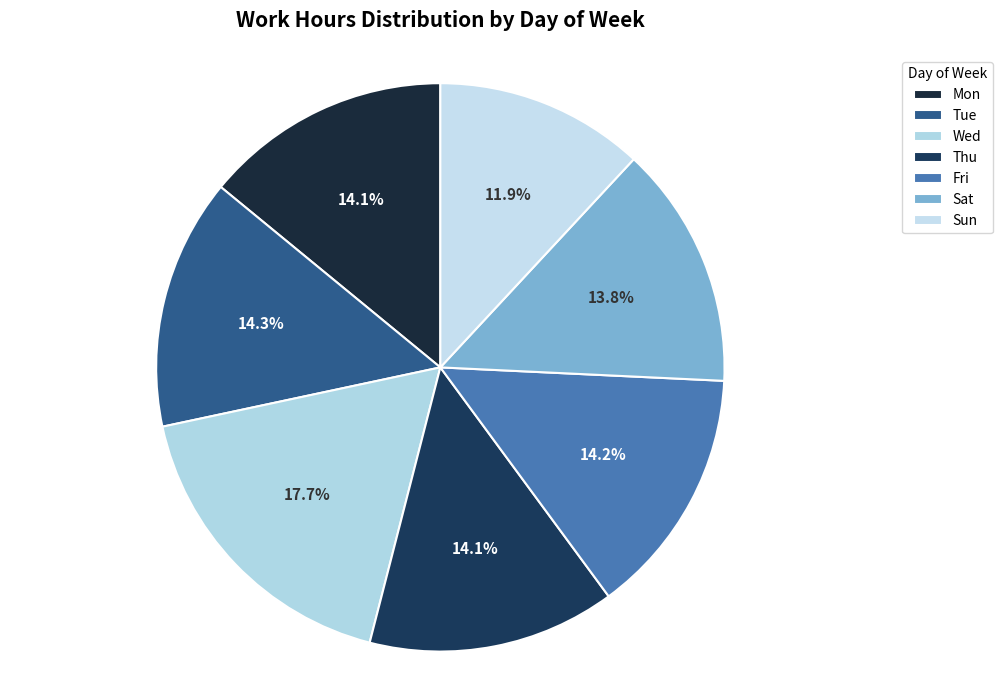

How many slices are in this pie chart?

7